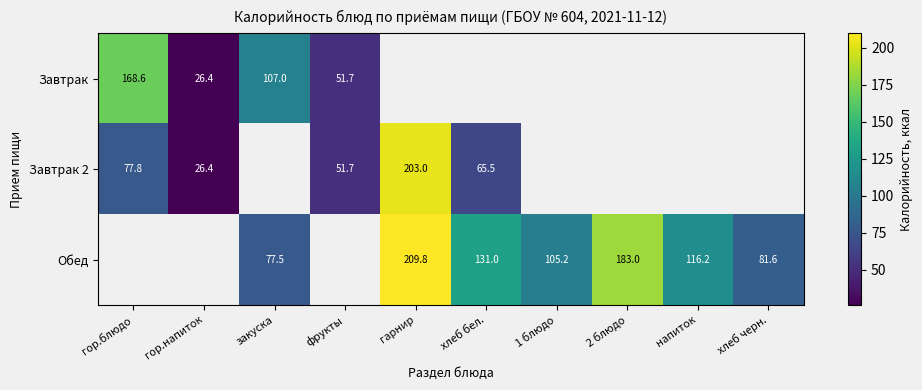

How many categories are shown in the chart?

10